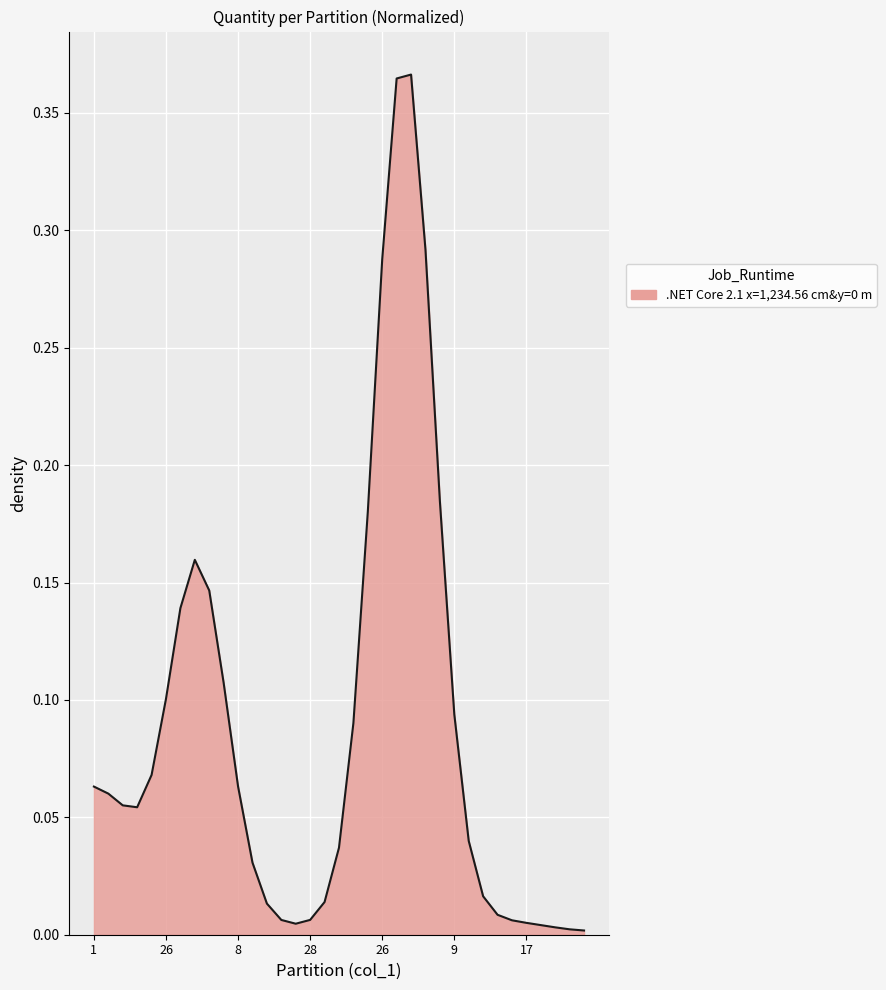

List the labels in order of value, largest first.

22, 21, 23, 20, 24, 19, 7, 8, 17, 9, 9, 25, 18, 26, 10, 1, 26, 8, 28, 26, 17, 11, 27, 16, 12, 28, 15, 13, 29, 30, 14, 31, 32, 33, 34